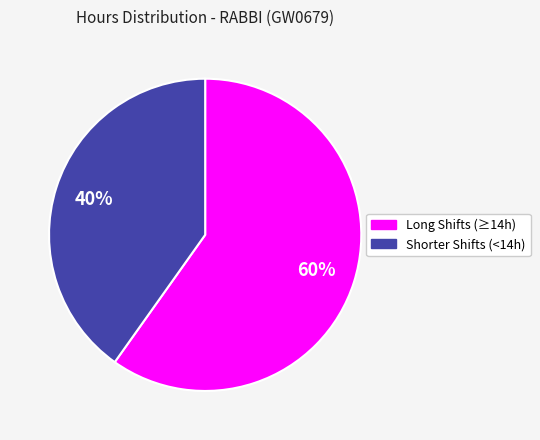

Does any single category account for the majority?

Yes